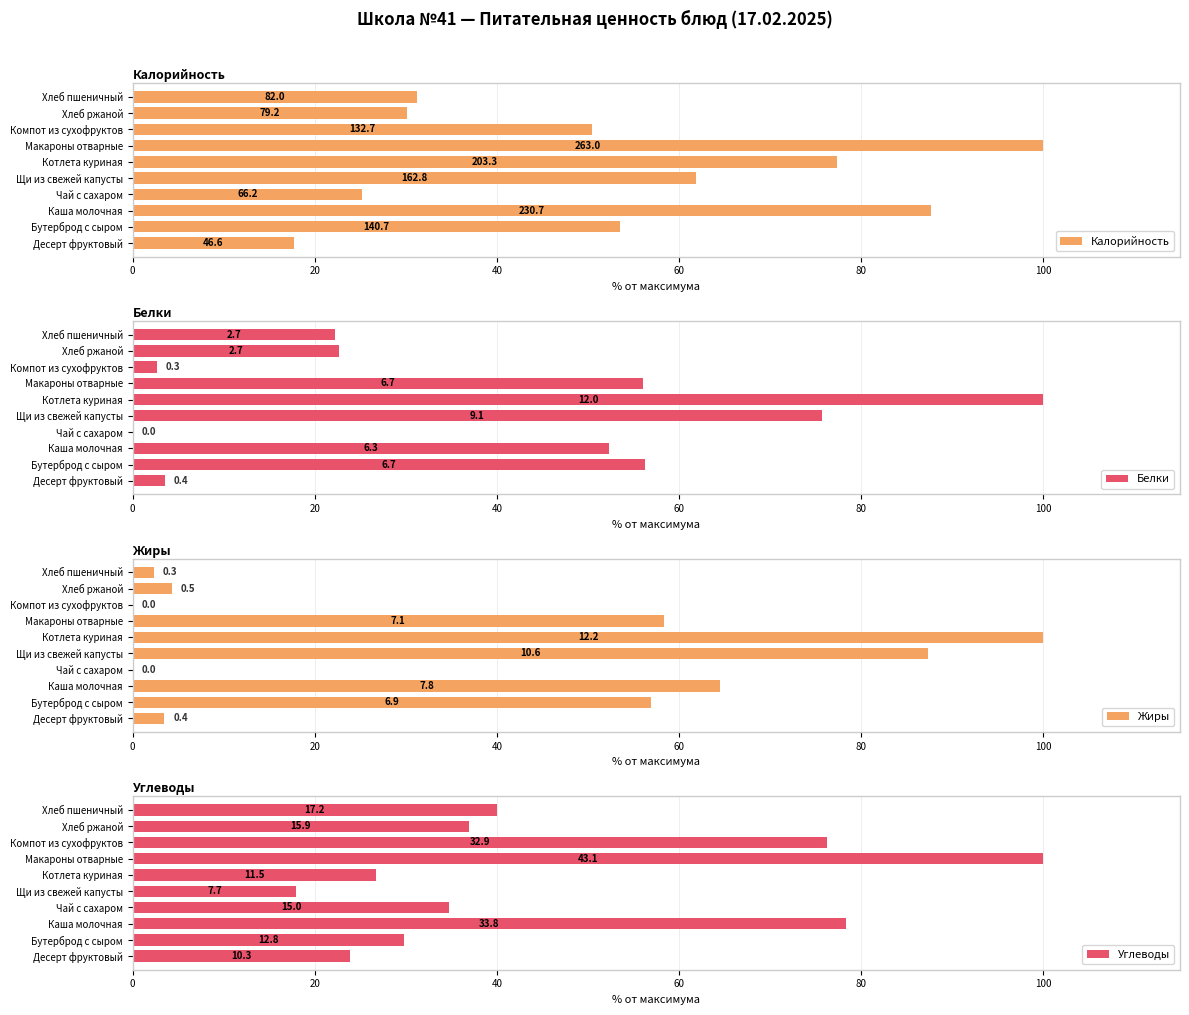

True or false: Белки has a value of 2.2 at Десерт фруктовый.

False